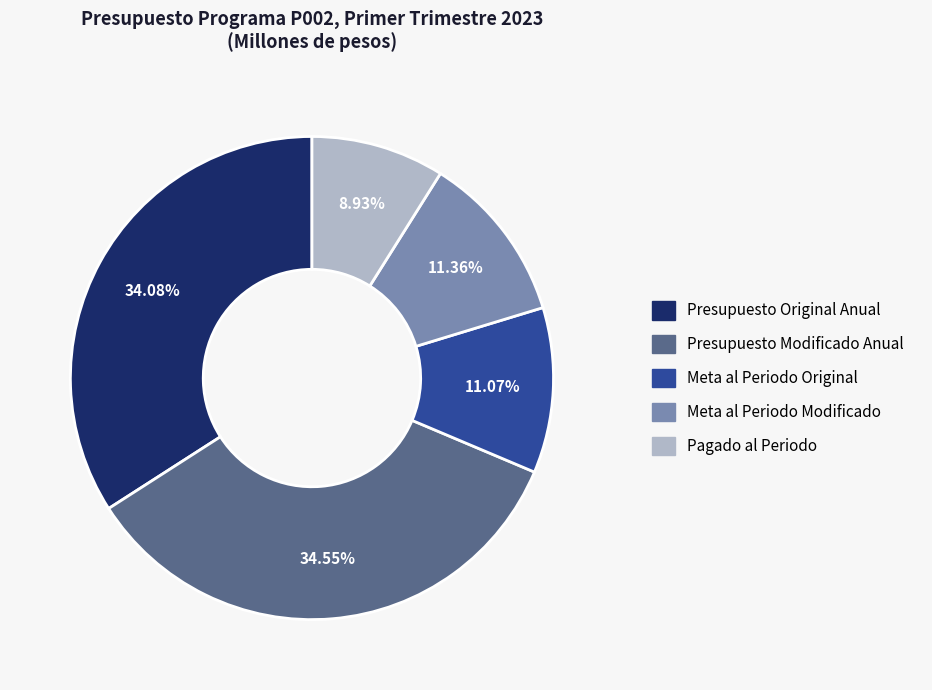

Does Meta al Periodo Original represent more than half of the total?

No